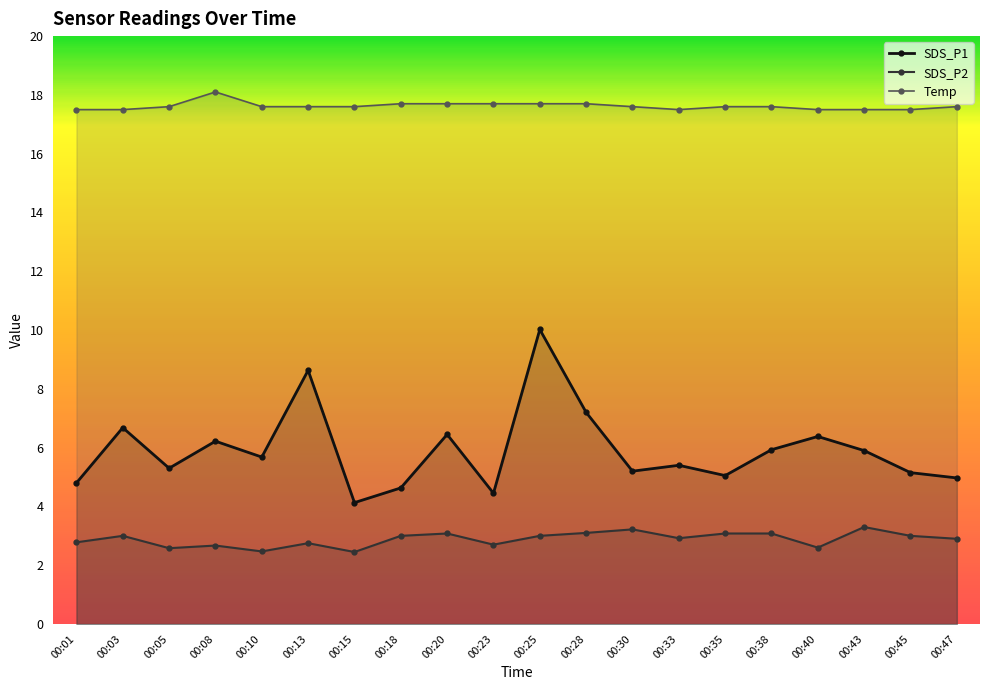

What is the smallest value displayed?

2.5